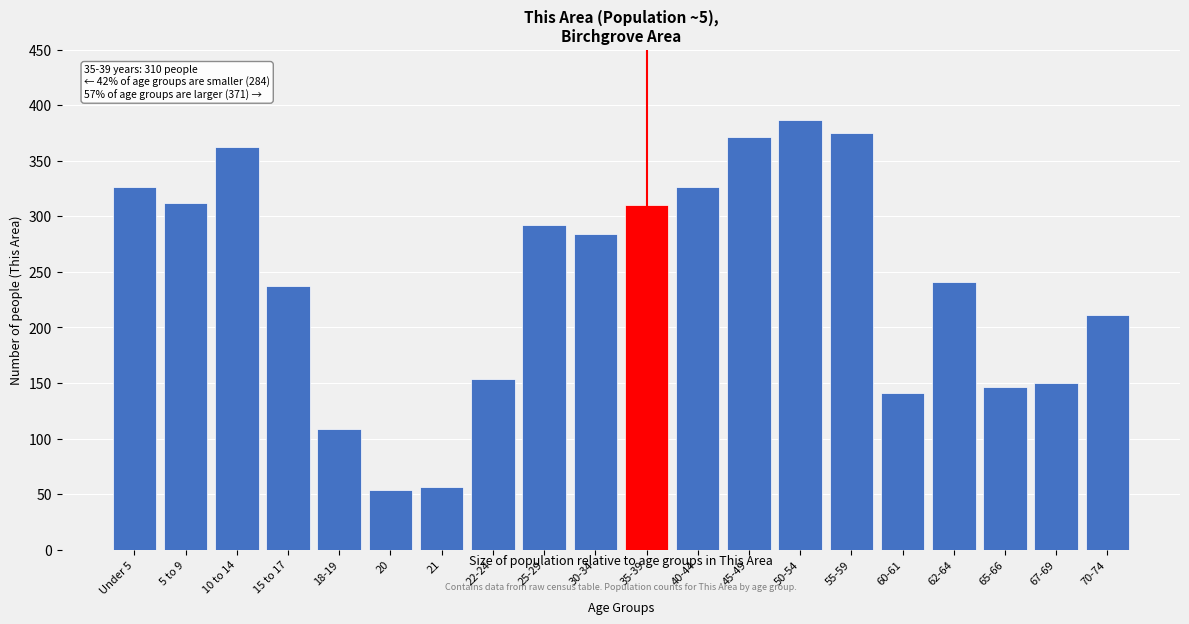

Reading right to left, transcribe all the data shown in this chart.

211	150	146	241	141	375	387	371	326	310	284	292	154	56	54	109	237	362	312	326